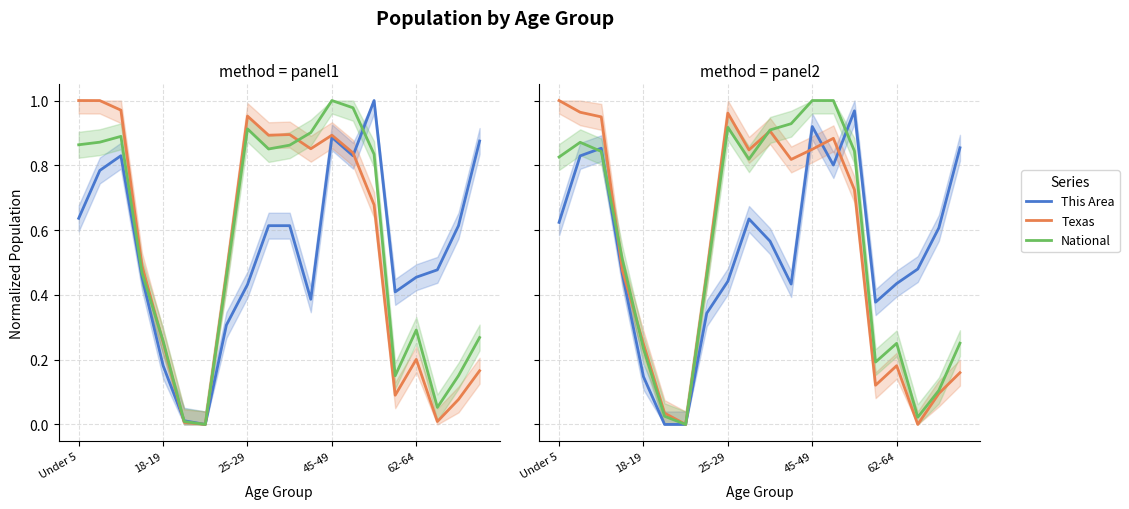

Which series has the largest total across all categories?

National